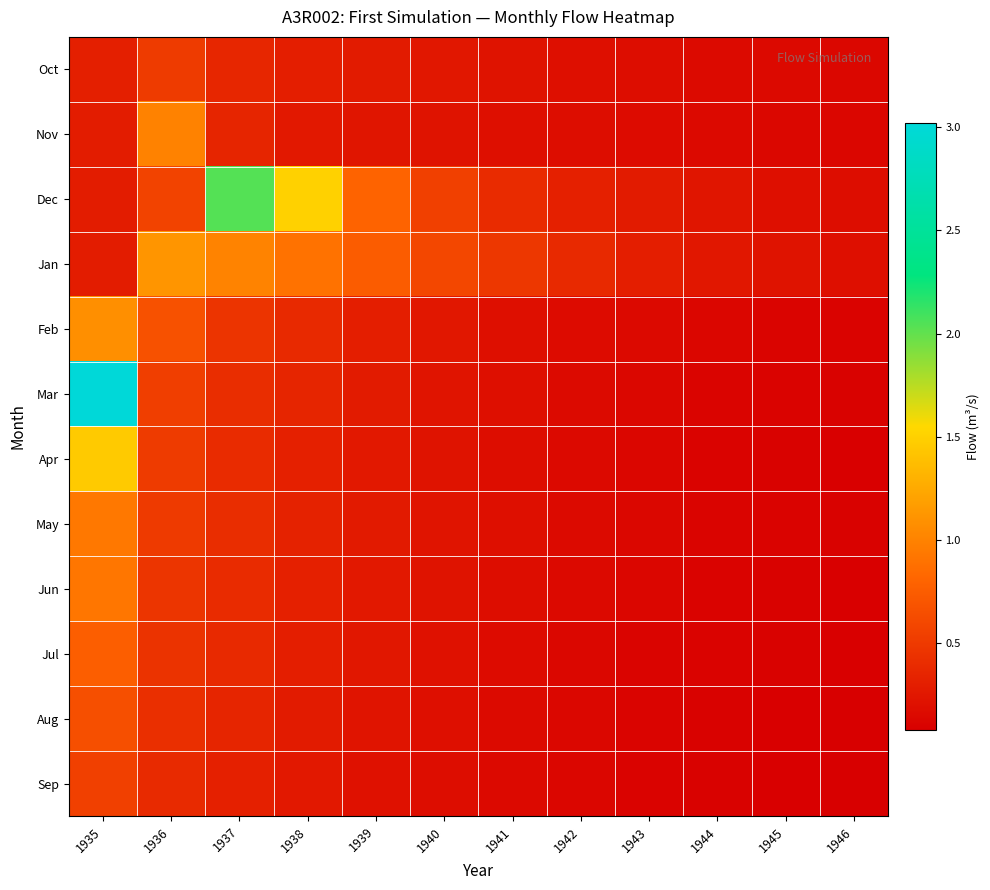

At which category is the sum across all series the highest?

1935